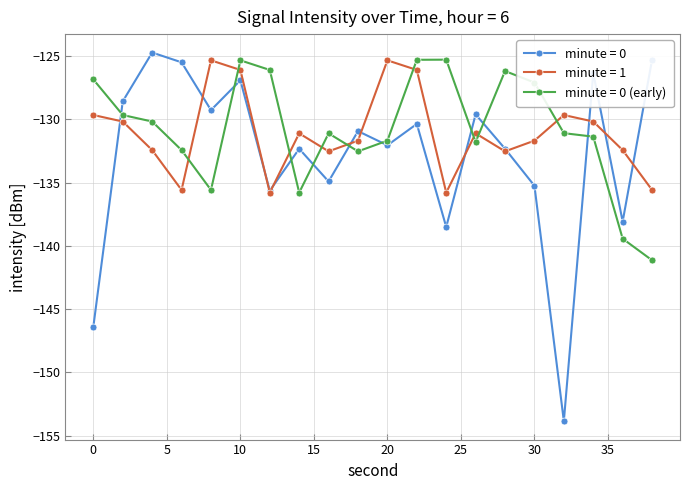

What is the maximum value shown in the chart?

-124.7